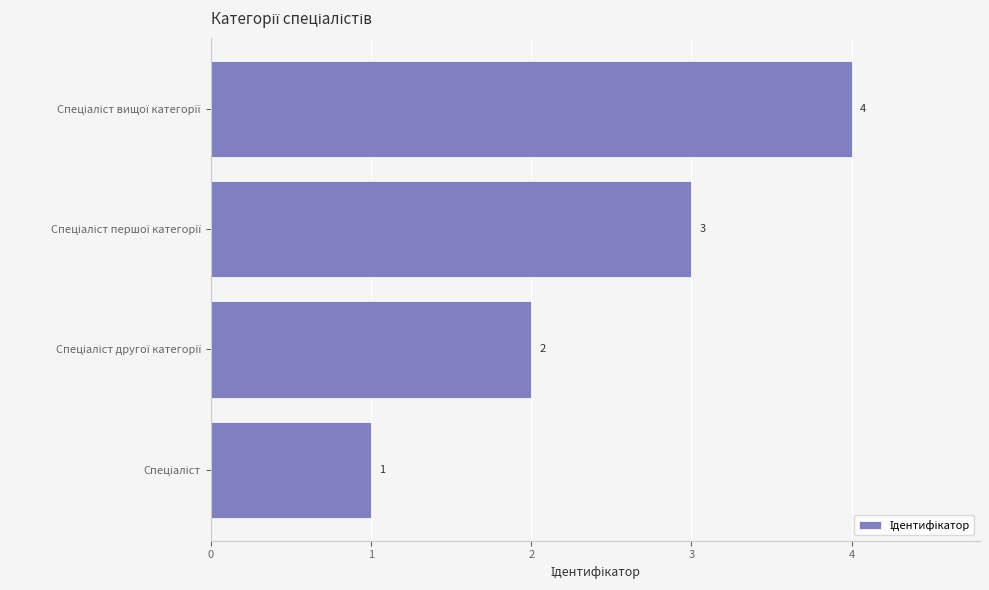

Count the values in the range 2 to 4.

3